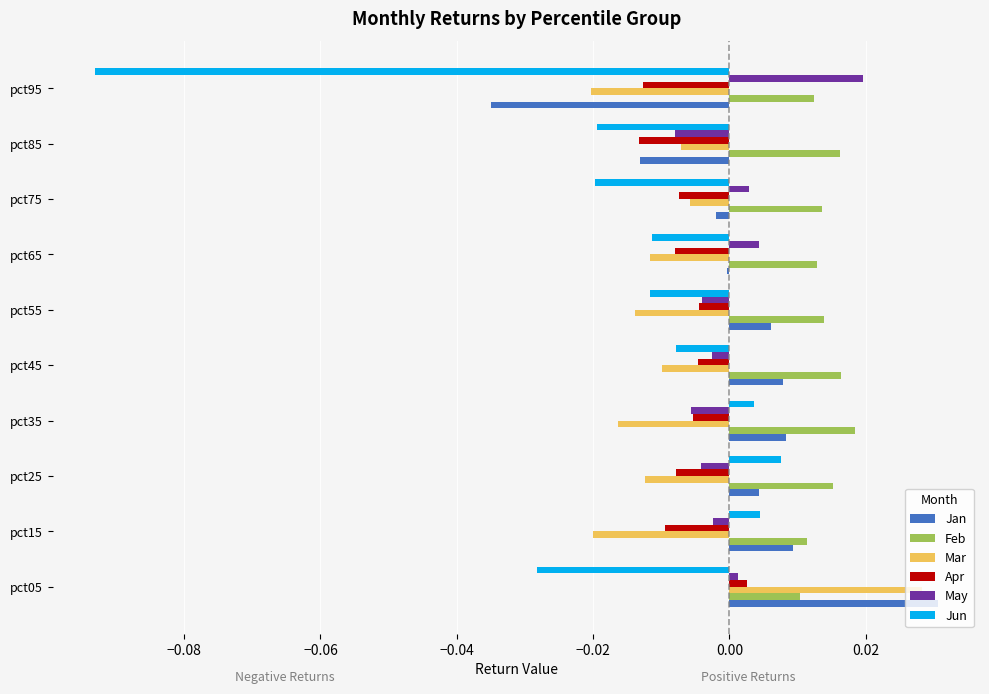

Which series has the widest spread of values?

Jun